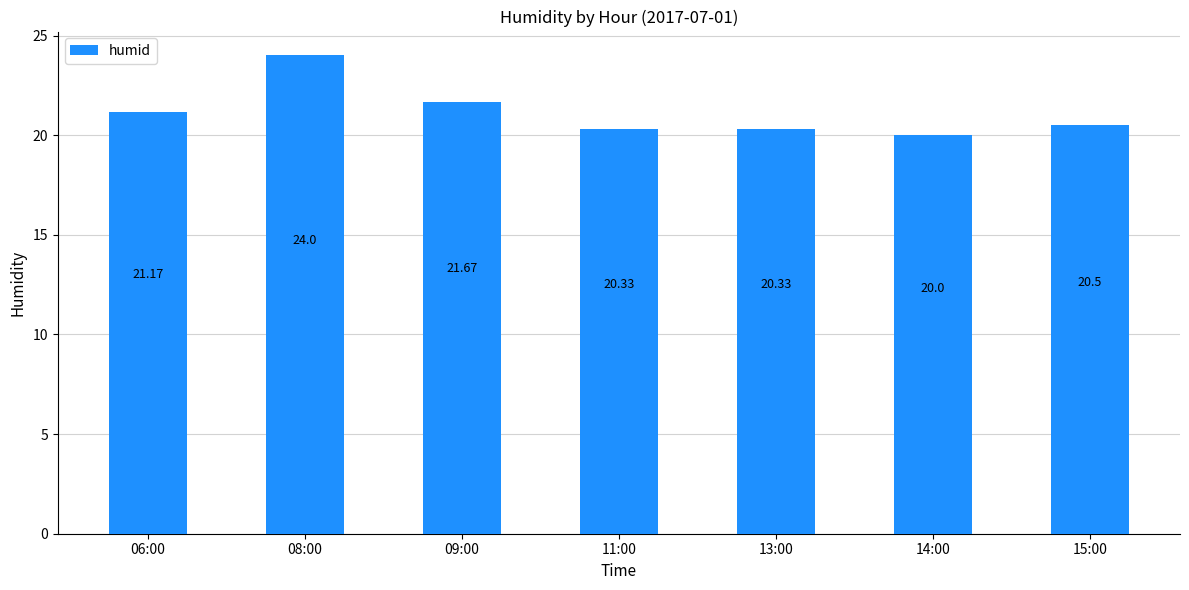

What is the change in value from 13:00 to 15:00?

+0.2